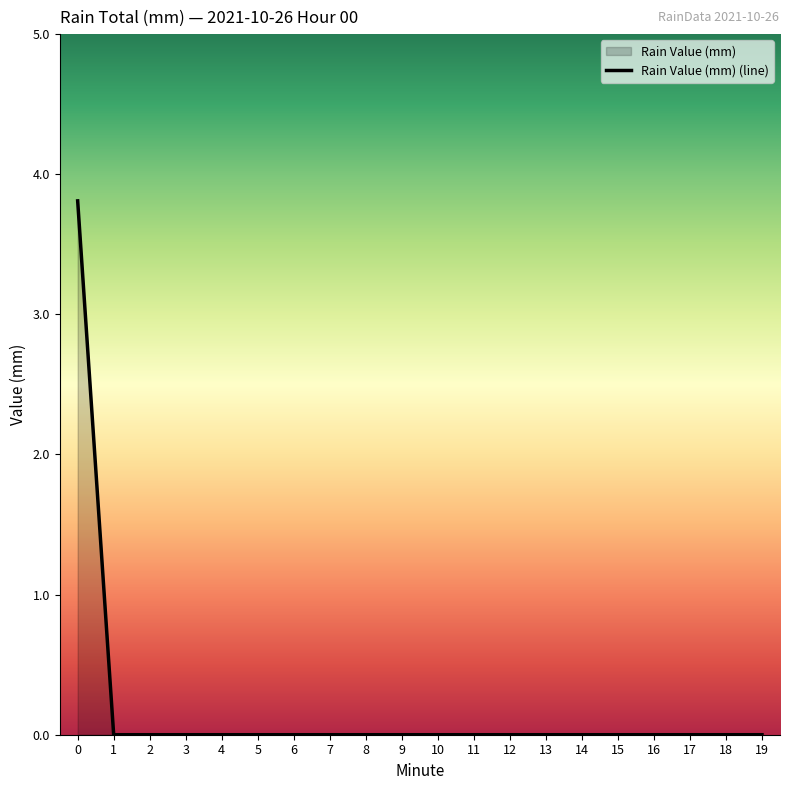

List the labels in order of value, largest first.

0, 1, 2, 3, 4, 5, 6, 7, 8, 9, 10, 11, 12, 13, 14, 15, 16, 17, 18, 19